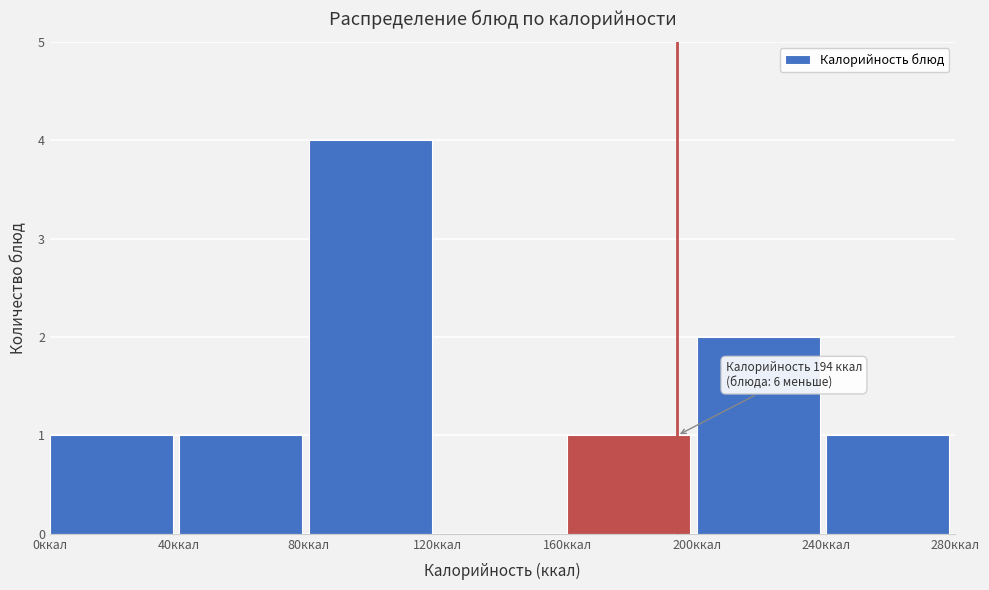

Over which range of the x-axis is the bar tallest?

80 to 120